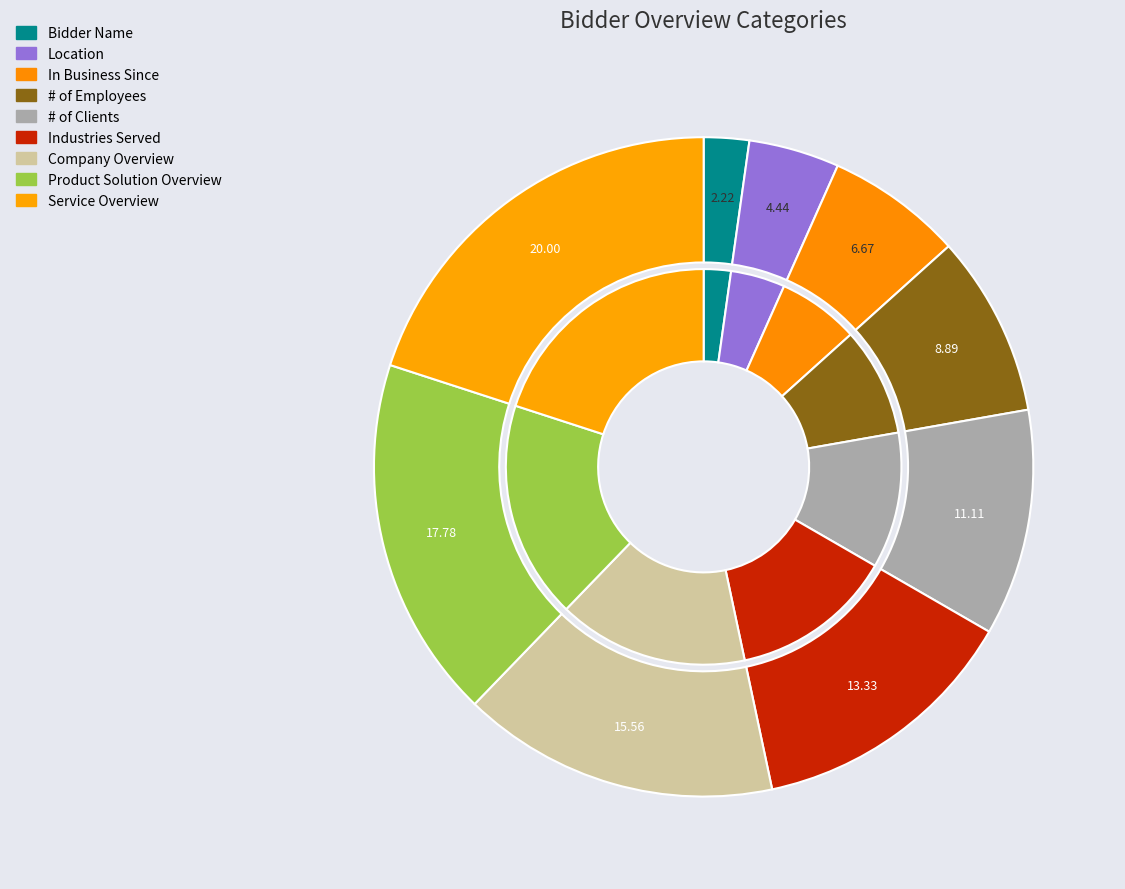

Is the sum of Location and Industries Served greater than half?

No